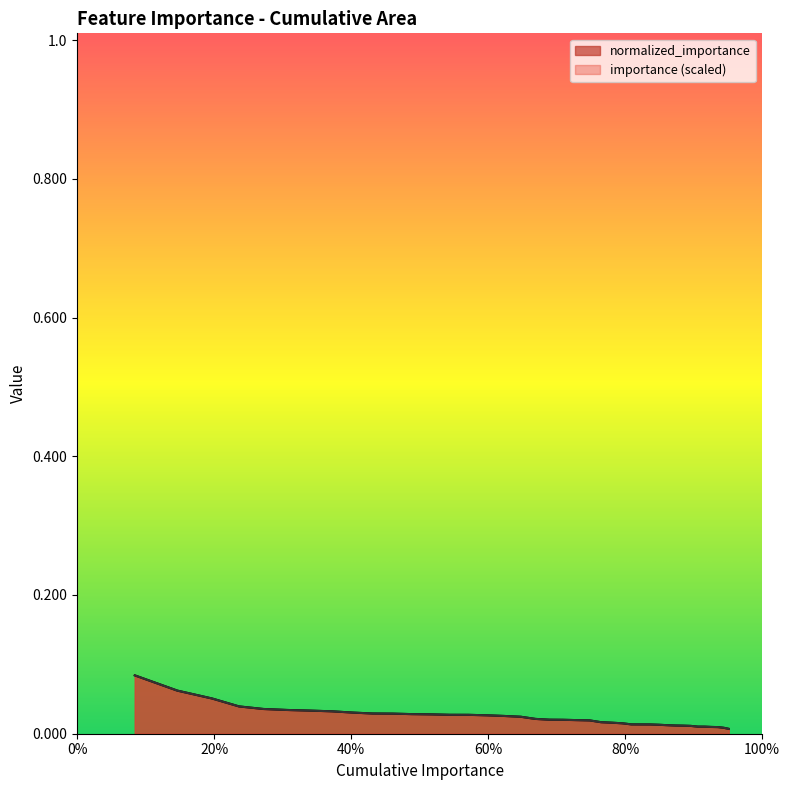

True or false: importance has more than 0 points higher than both neighbors.

False